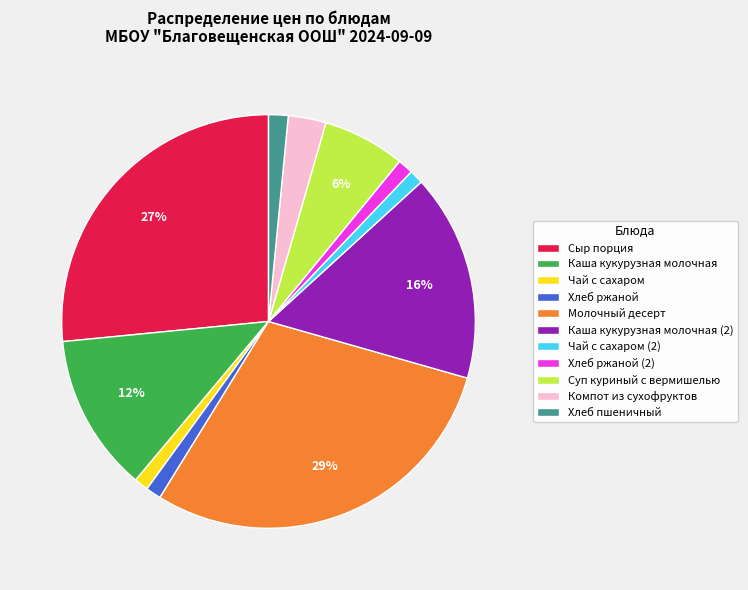

To the nearest percent, what percentage of the pie is Каша кукурузная молочная?

12%